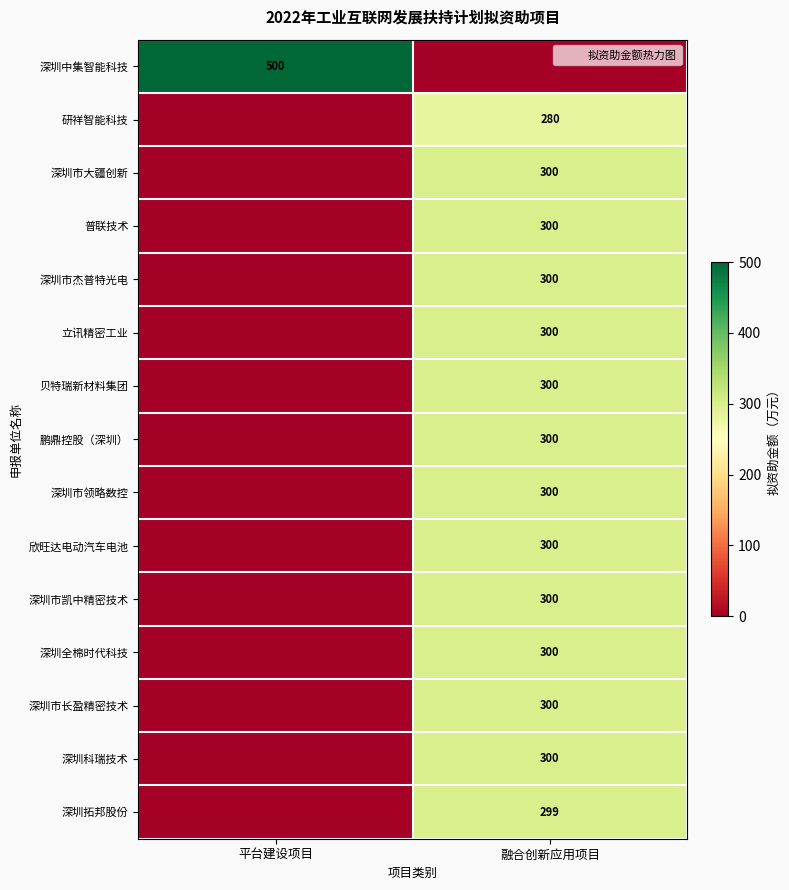

Is it true that 普联技术 equals 300 at 融合创新应用项目?

True